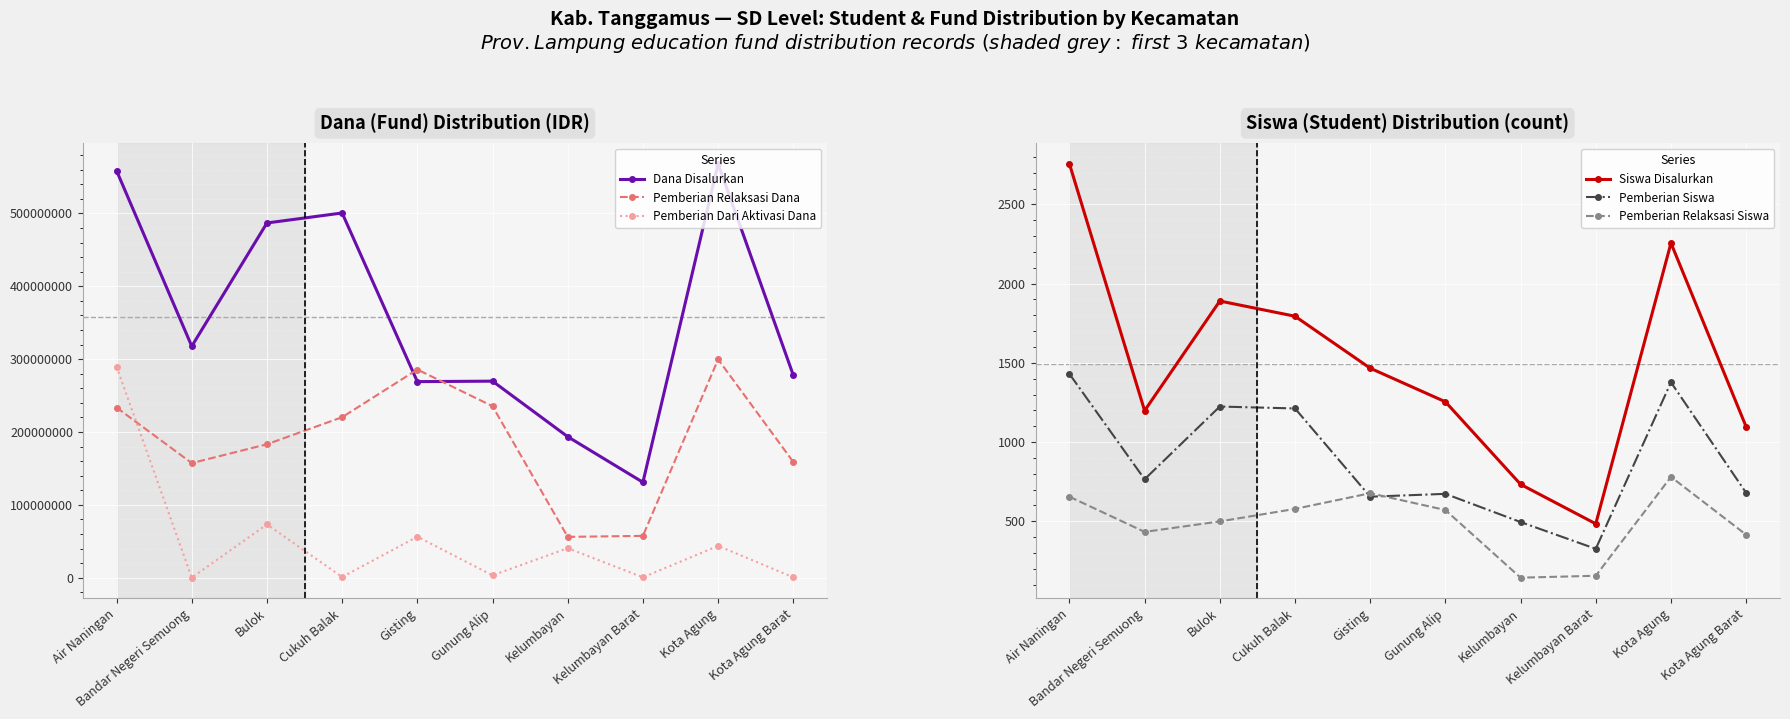

Where do Dana Disalurkan and Pemberian Relaksasi Dana first cross each other?

Cukuh Balak and Gisting